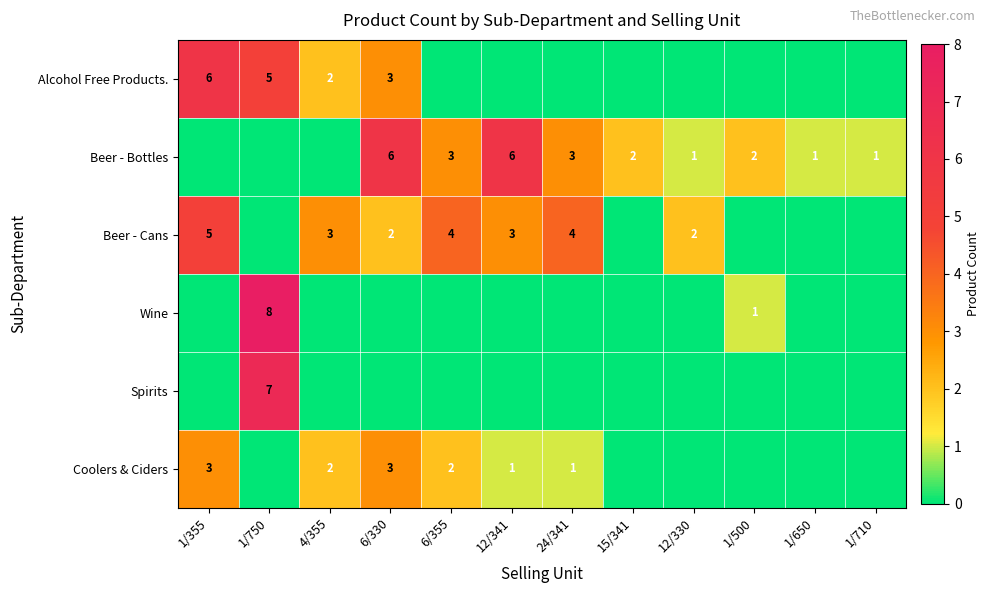

The Alcohol Free Products. series shows 2 at 1/750. True or false?

False